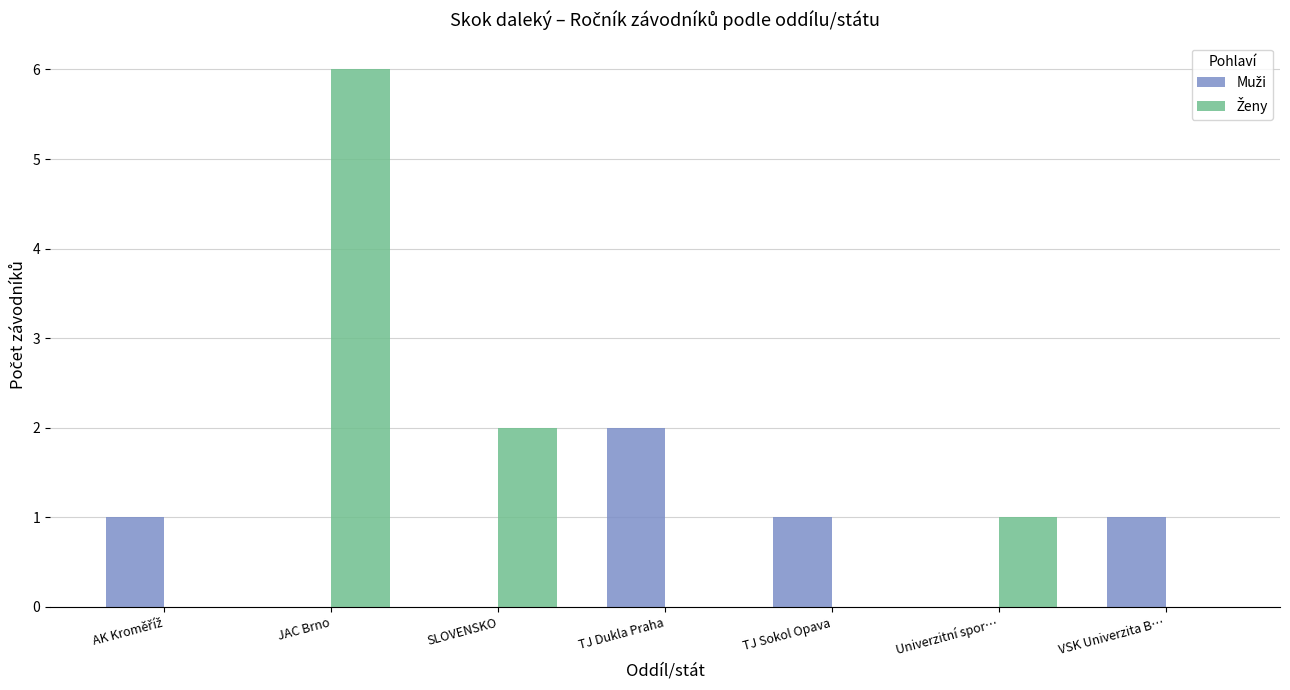

At which category does the chart reach its peak across all series?

JAC Brno